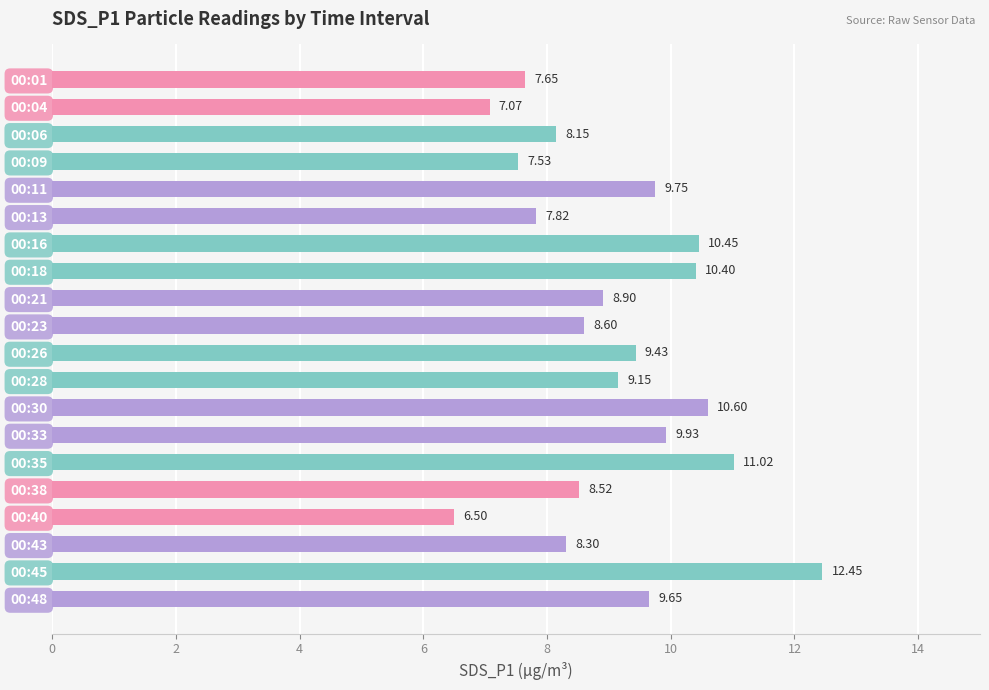

List the labels in order of value, largest first.

00:45, 00:35, 00:30, 00:16, 00:18, 00:33, 00:11, 00:48, 00:26, 00:28, 00:21, 00:23, 00:38, 00:43, 00:06, 00:13, 00:01, 00:09, 00:04, 00:40